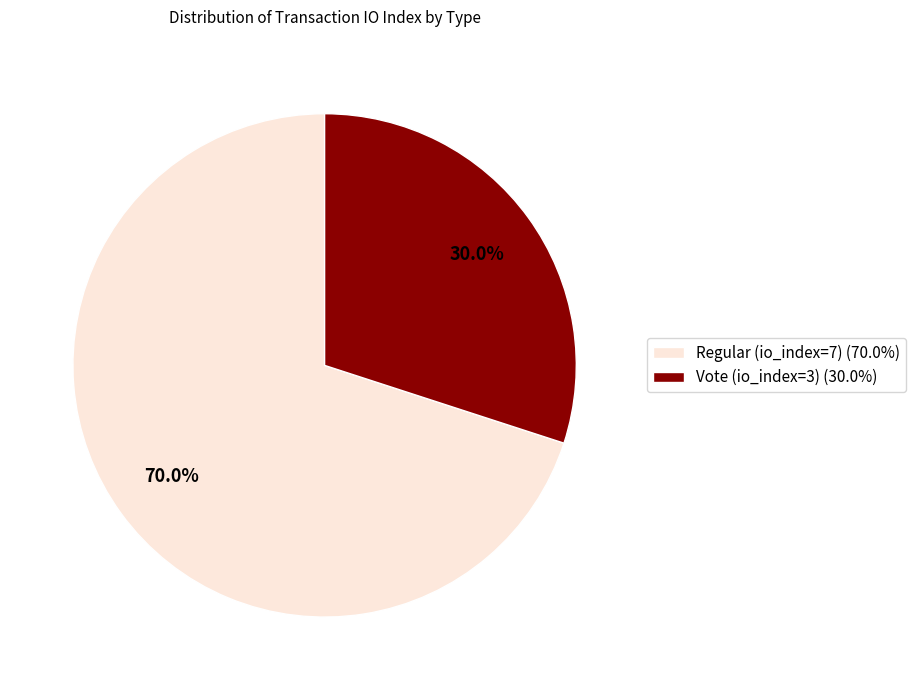

Between Regular (io_index=7) (70.0%) and Vote (io_index=3) (30.0%), which is larger?

Regular (io_index=7) (70.0%)